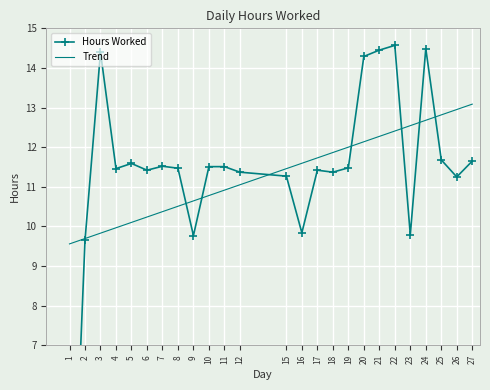

At which category does the chart reach its minimum across all series?

1